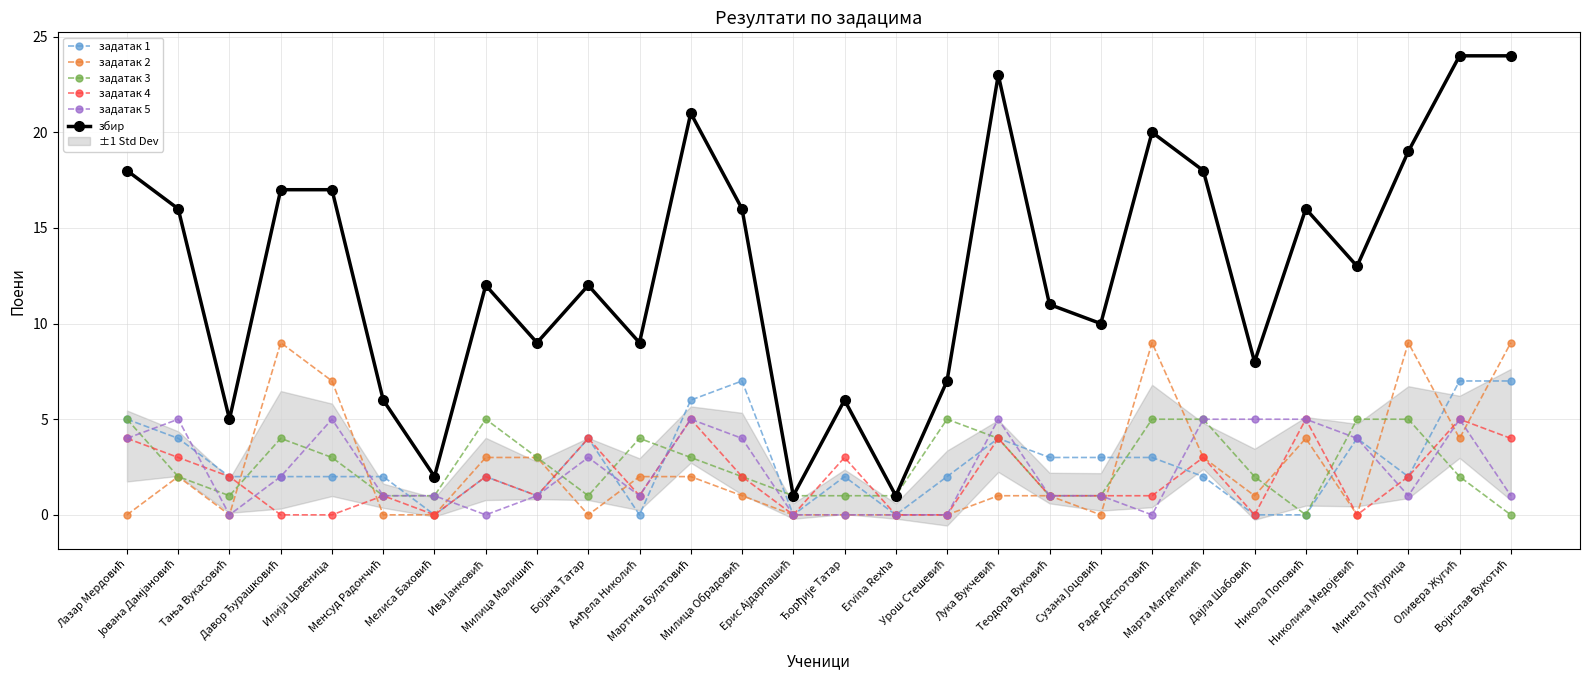

Between Анђела Николић and Лука Вукчевић, which is larger?

Лука Вукчевић